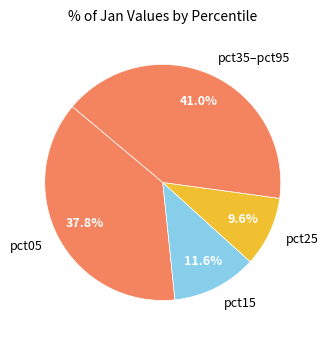

Does pct05 account for over 50% of the chart?

No